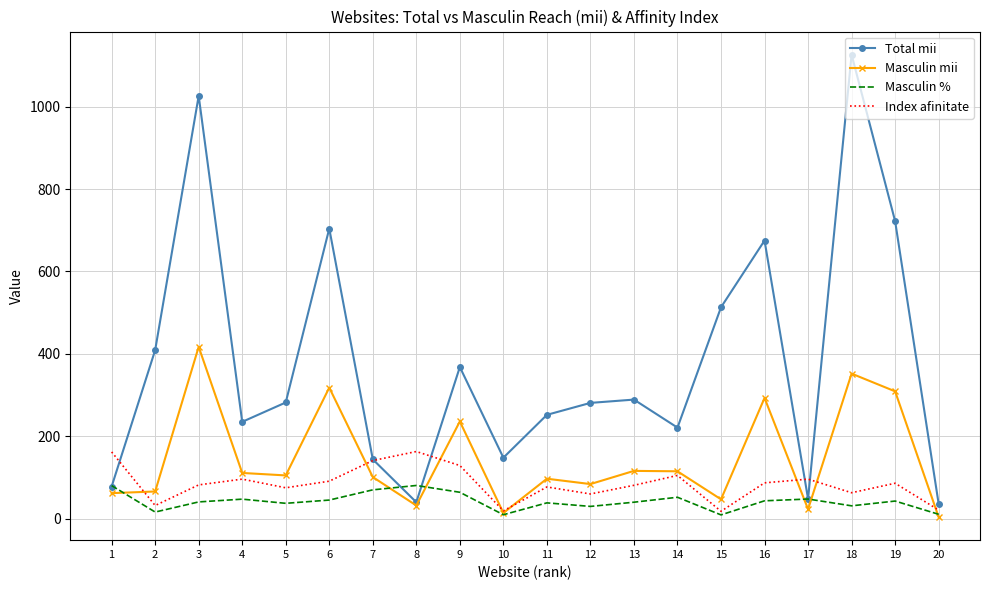

List the series in order of their peak value, highest first.

Total mii, Masculin mii, Index afinitate, Masculin %